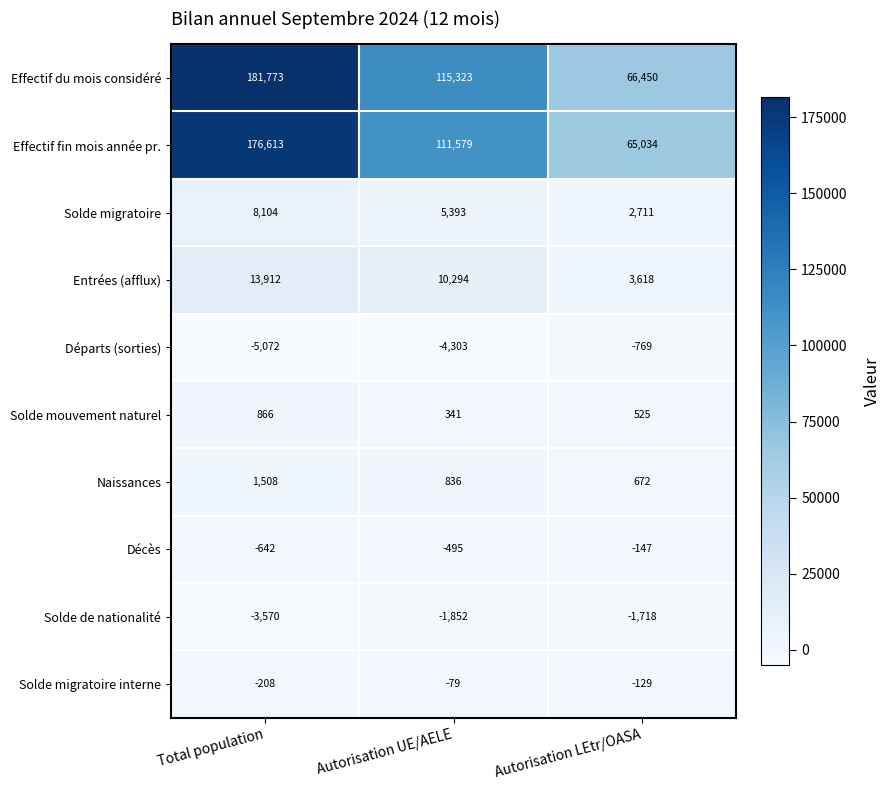

The Solde de nationalité series shows -2565 at Autorisation UE/AELE. True or false?

False